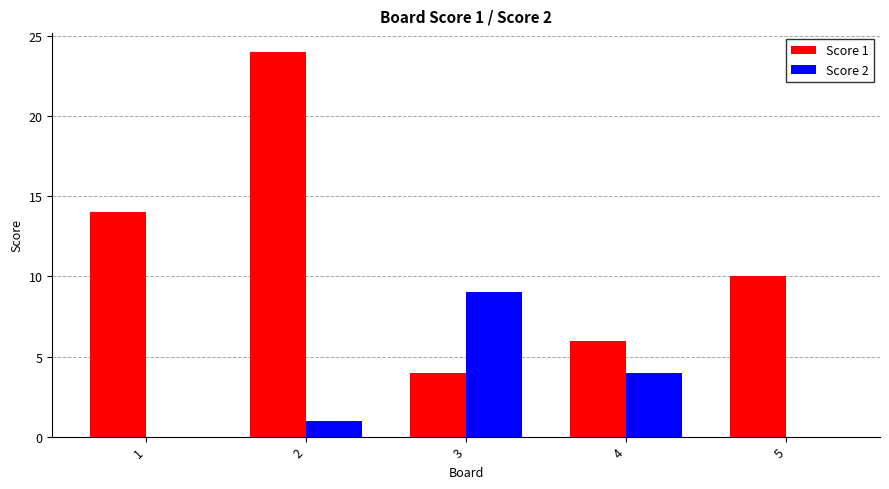

Is the value of Score 2 at 1 greater than the value of Score 1 at 2?

No